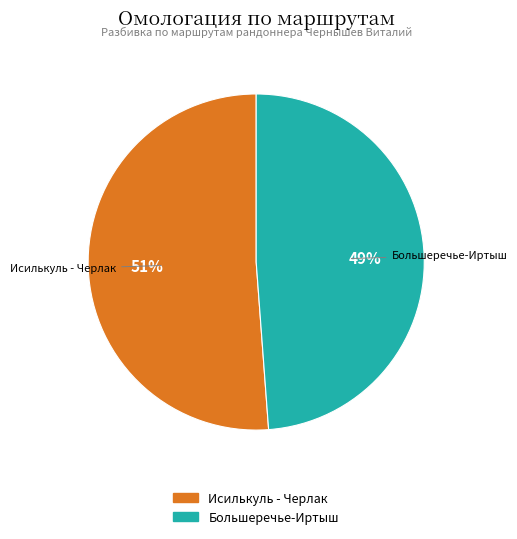

Which category has the smallest portion of the pie?

Большеречье-Иртыш